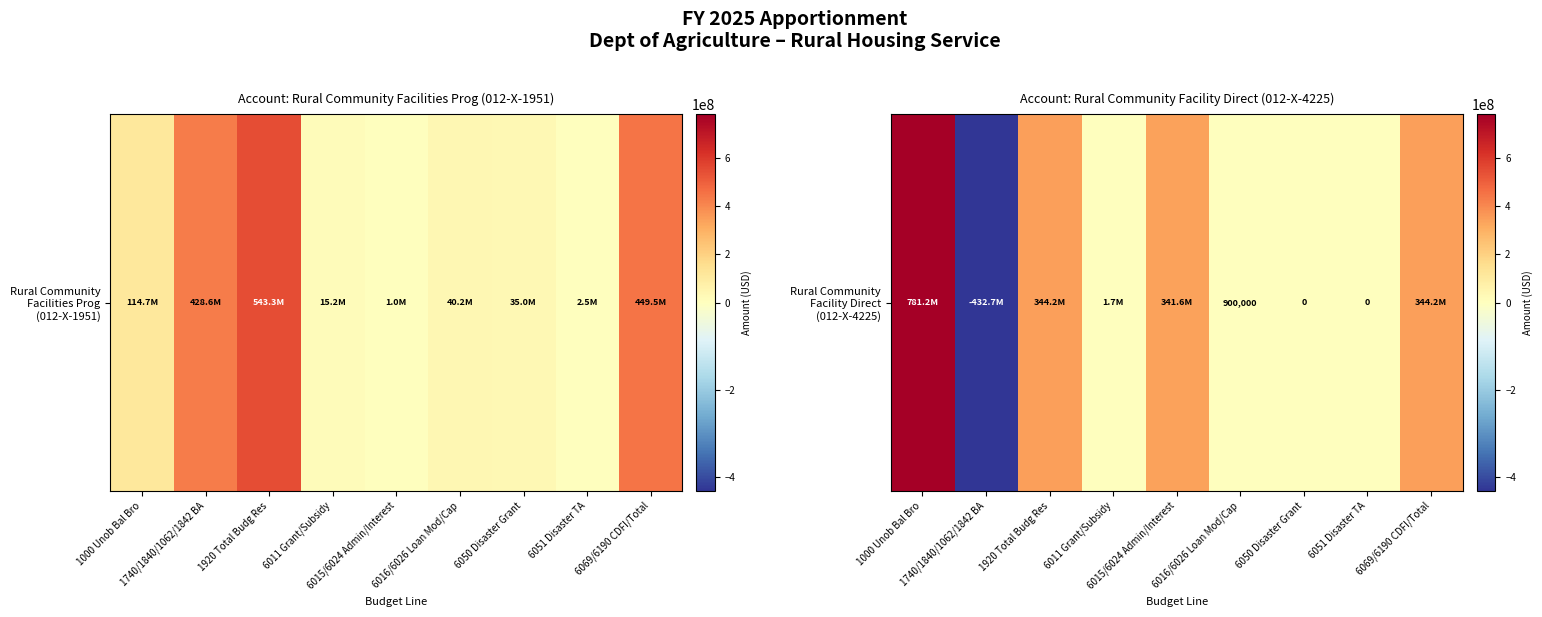

Rank the categories by value from lowest to highest.

1740/1840/1062/1842 BA, 6050 Disaster Grant, 6051 Disaster TA, 6016/6026 Loan Mod/Cap, 6011 Grant/Subsidy, 6015/6024 Admin/Interest, 1920 Total Budg Res, 6069/6190 CDFI/Total, 1000 Unob Bal Bro